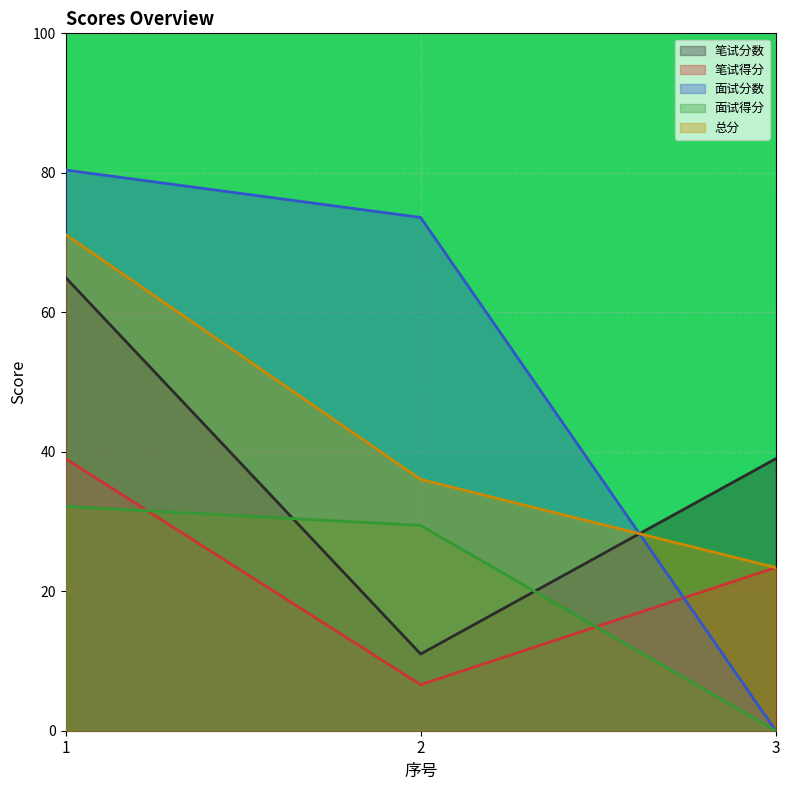

What is the highest value of the 总分 series?

71.2